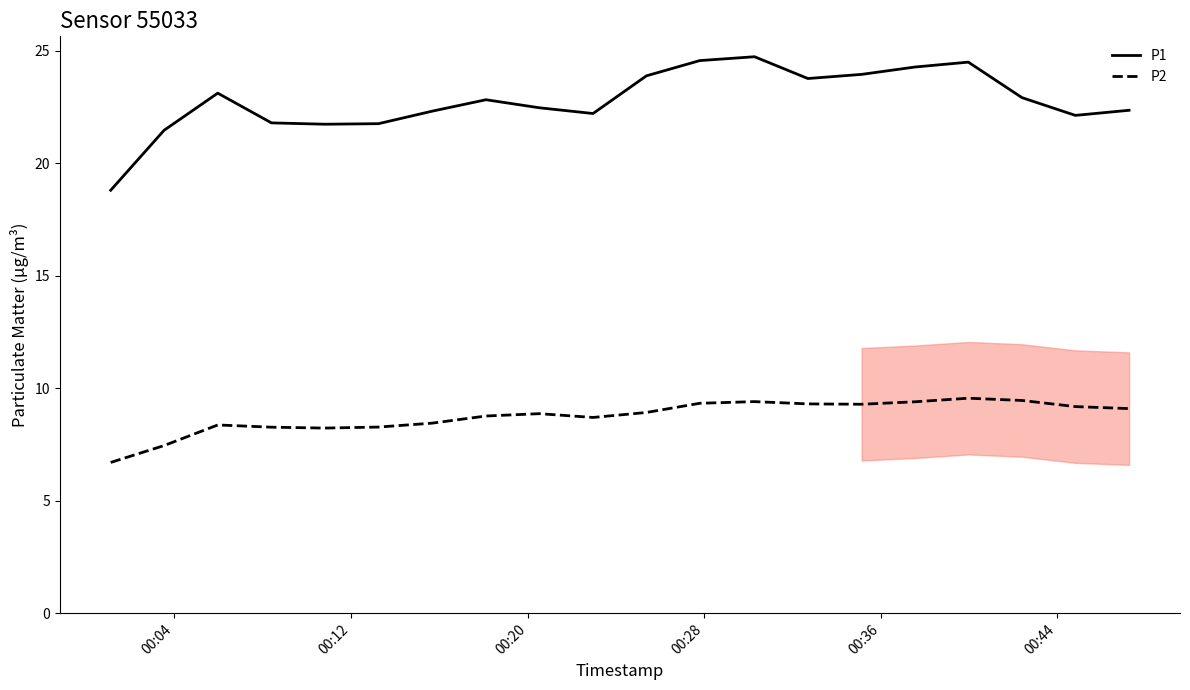

True or false: P1 and P2 cross at least once.

False